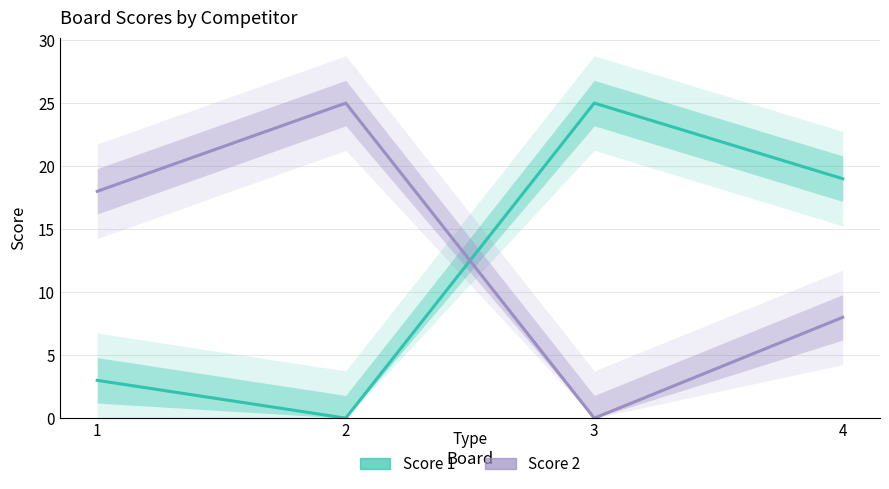

How many values in Score 1 are above zero?

3